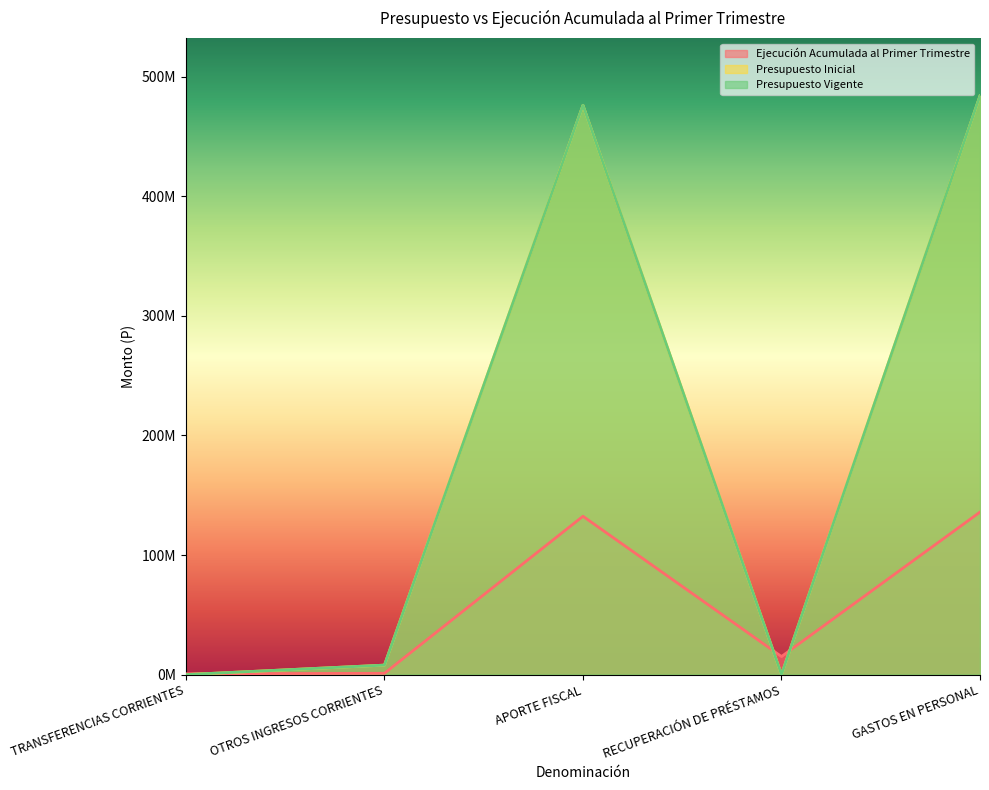

What is the difference between the maximum and minimum values in the Ejecución Acumulada al Primer Trimestre series?

135242651